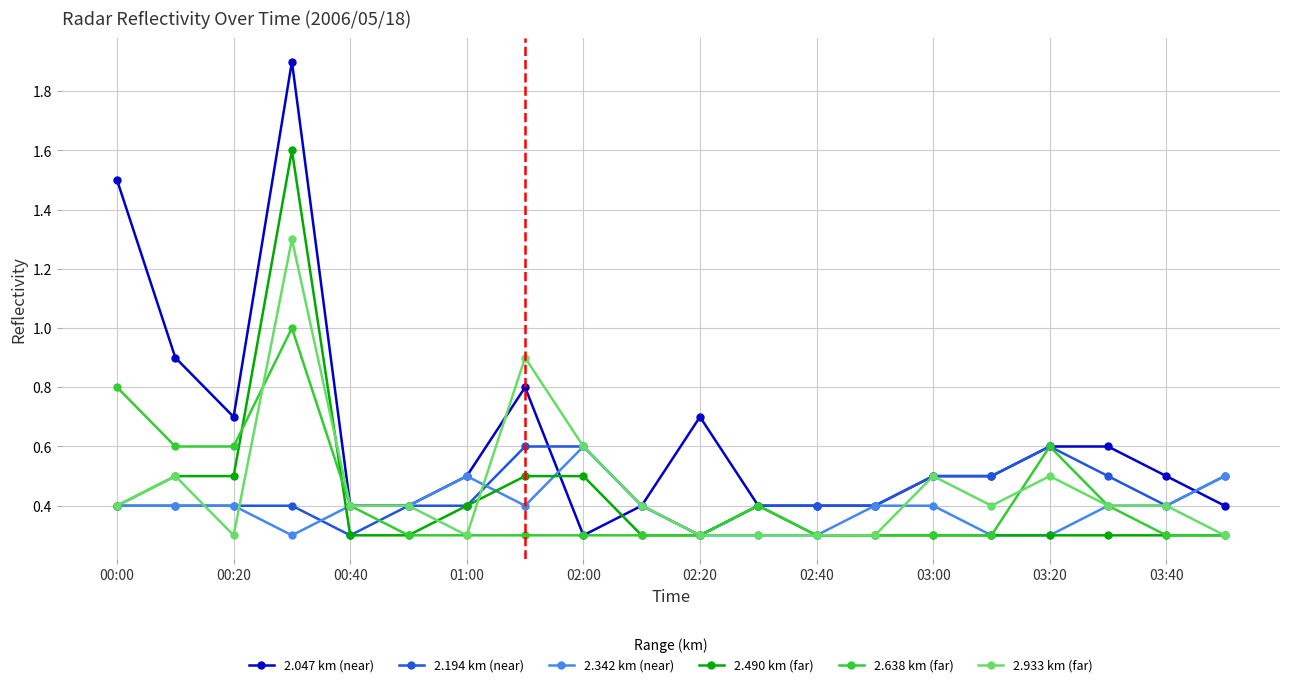

At how many categories does at least one series exceed 1?

2